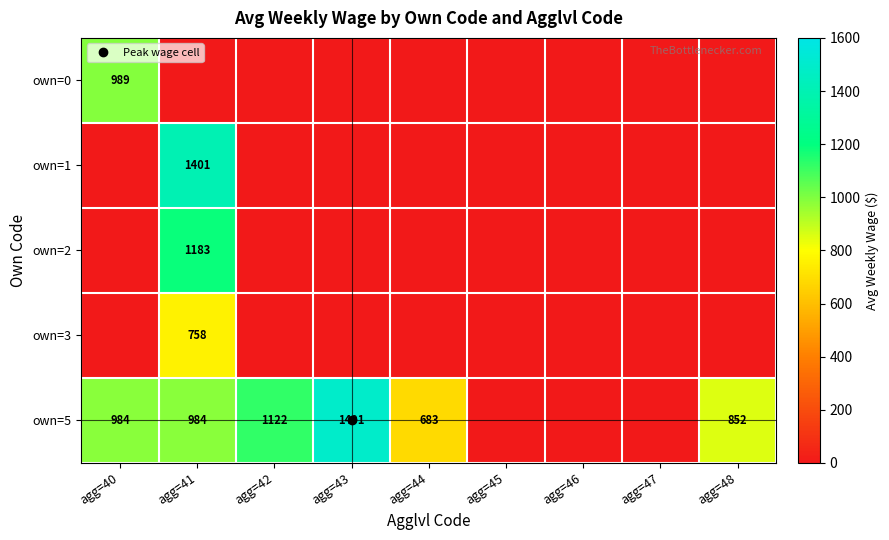

Rank the categories by own=1 value from highest to lowest.

agg=41, agg=40, agg=42, agg=43, agg=44, agg=45, agg=46, agg=47, agg=48